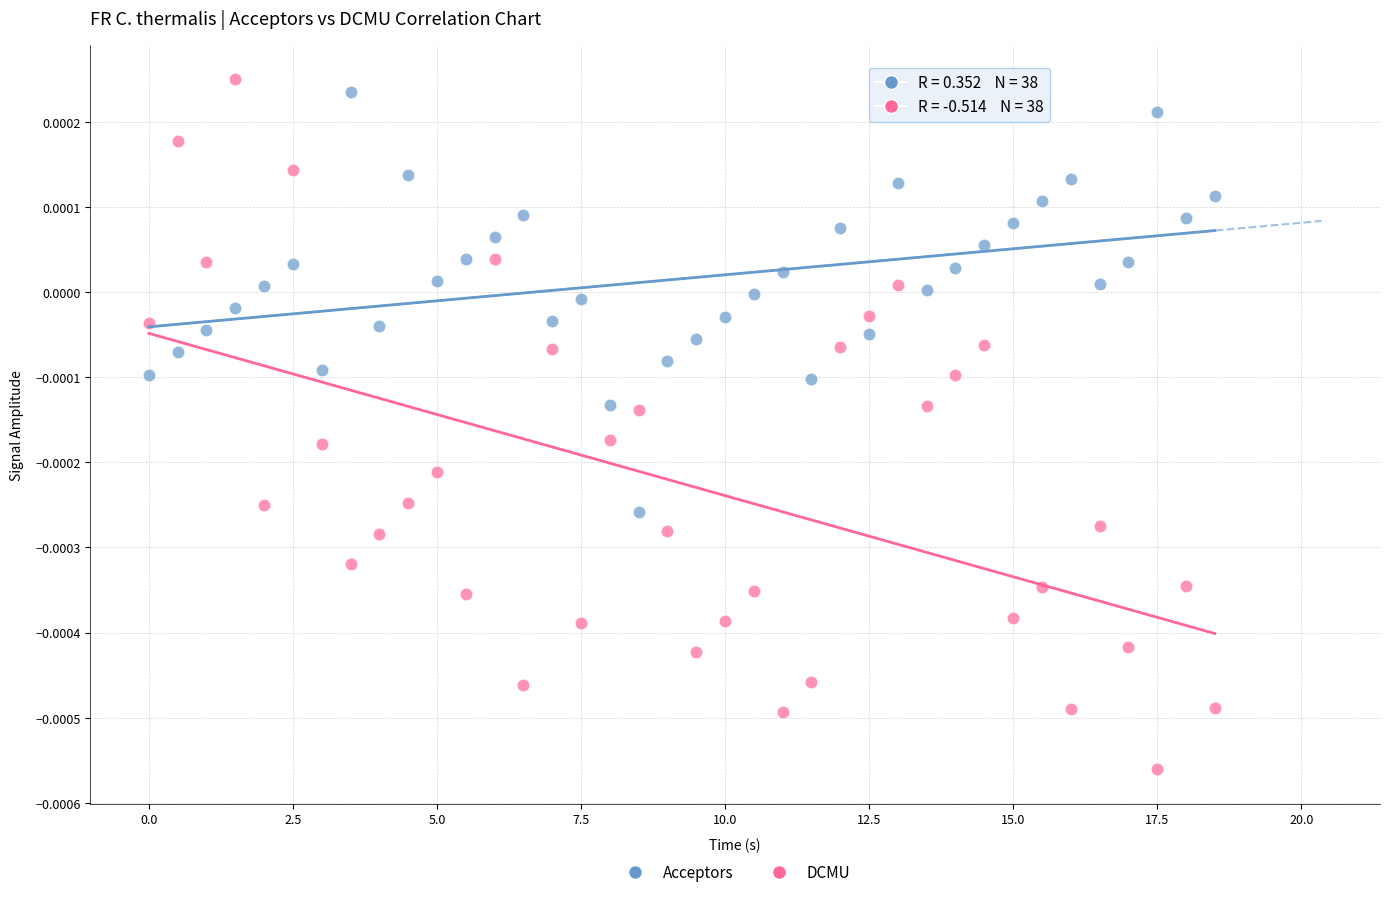

What are all the series names shown in the legend?

Acceptors, DCMU